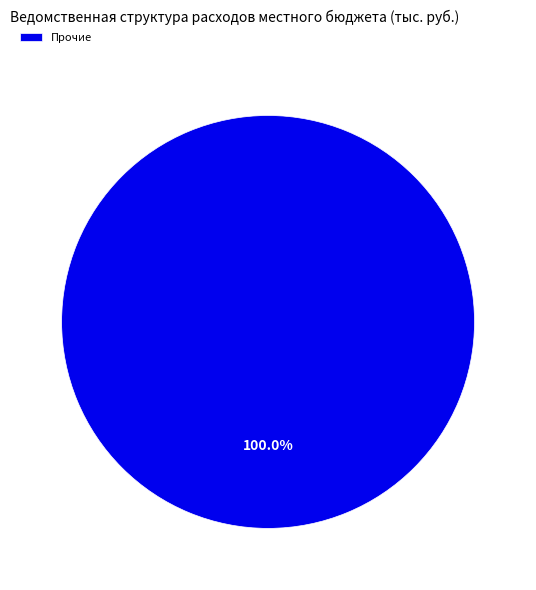

Rank the categories by value from lowest to highest.

Прочие